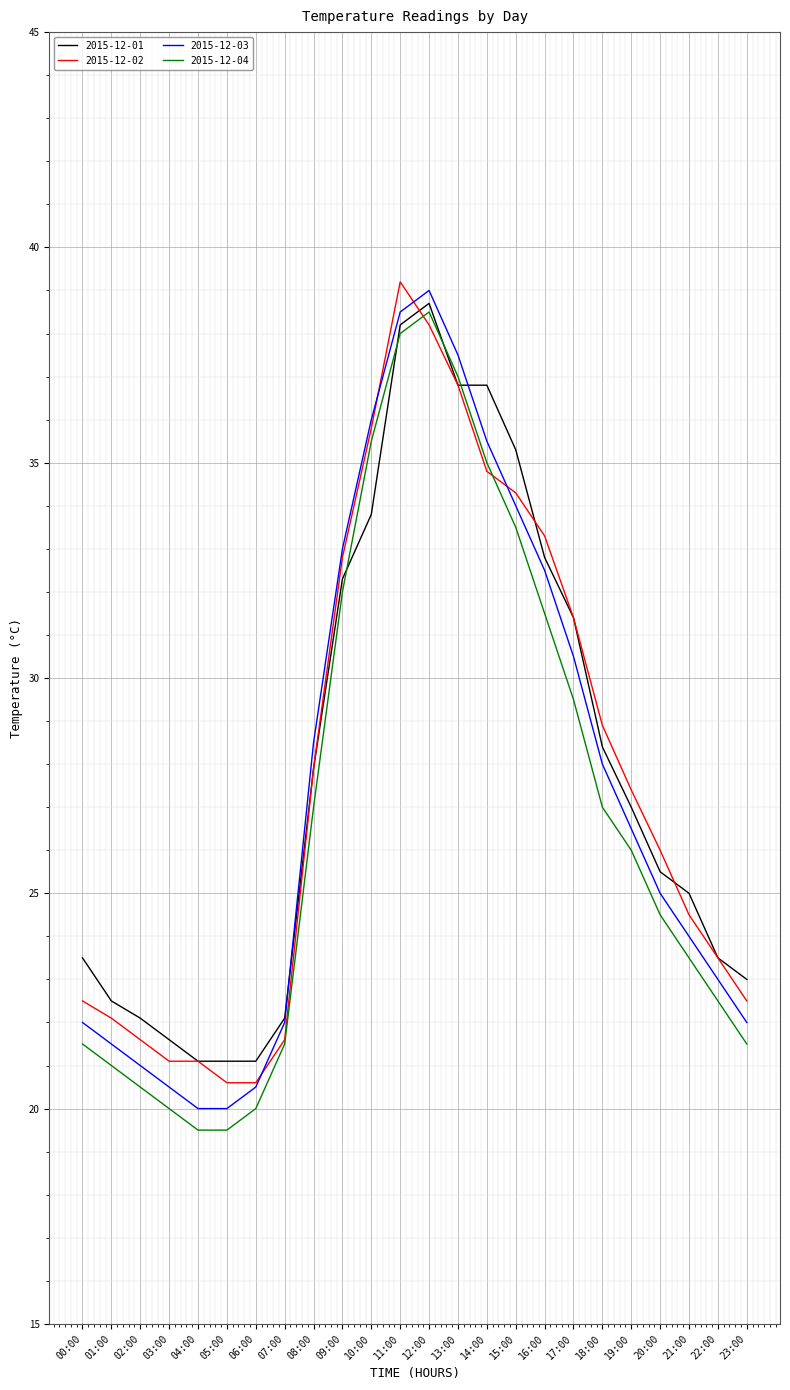

What is the highest value of the 2015-12-01 series?

38.7